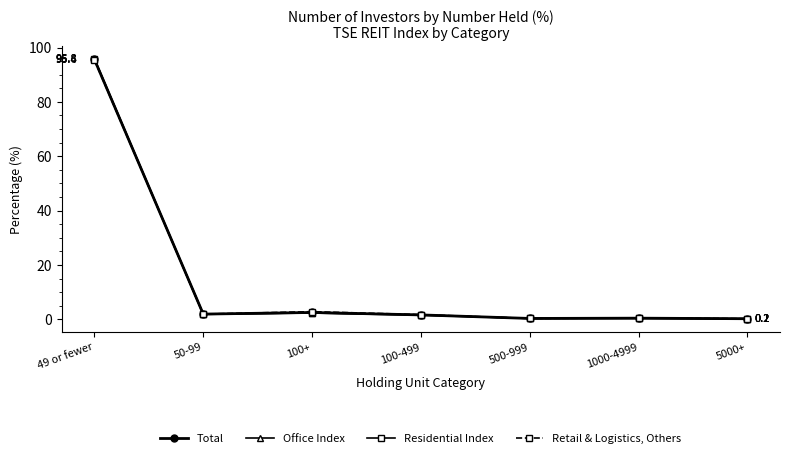

What is the label of the 7th point from the left?

5000+